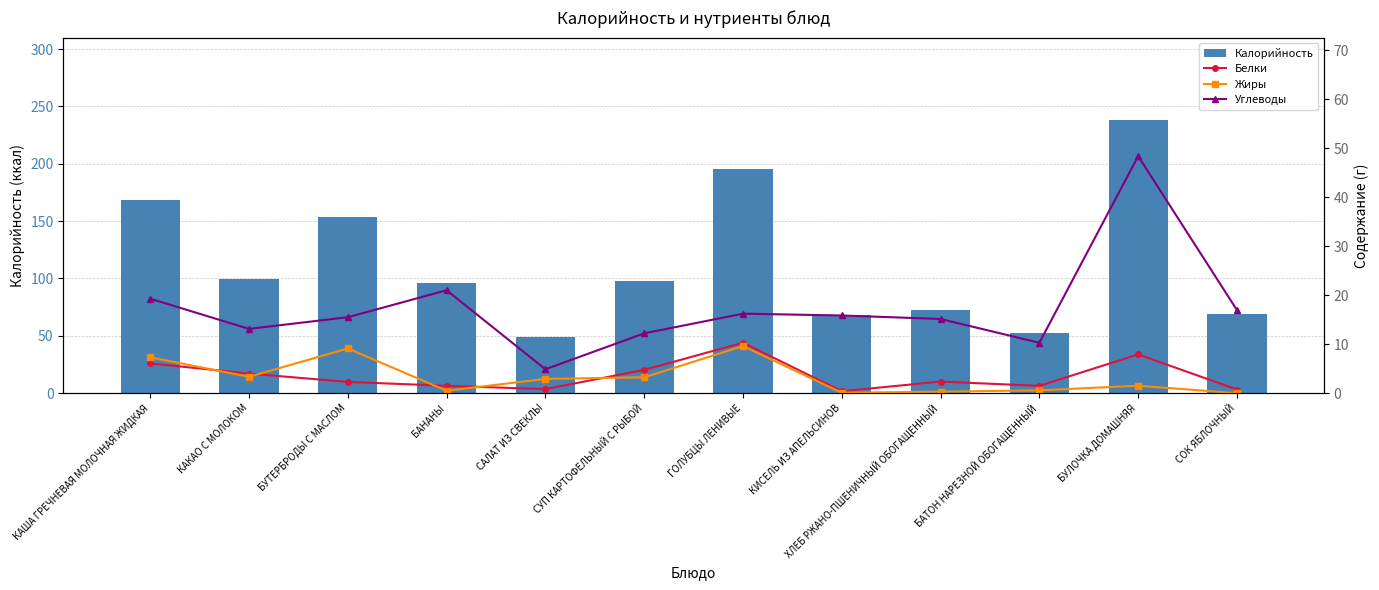

What is the greatest value displayed?

238.4